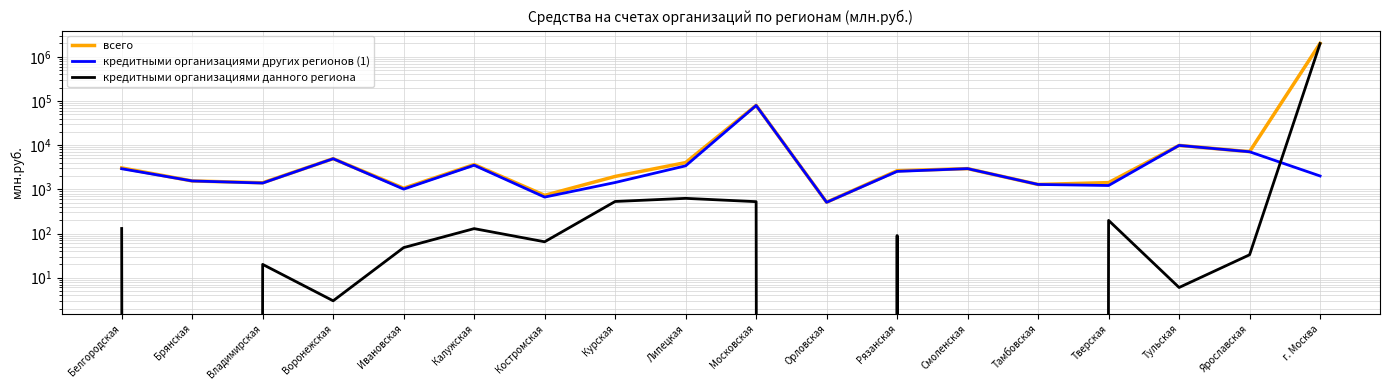

What is the difference between the кредитными организациями других регионов (1) values at Белгородская and Смоленская?

17